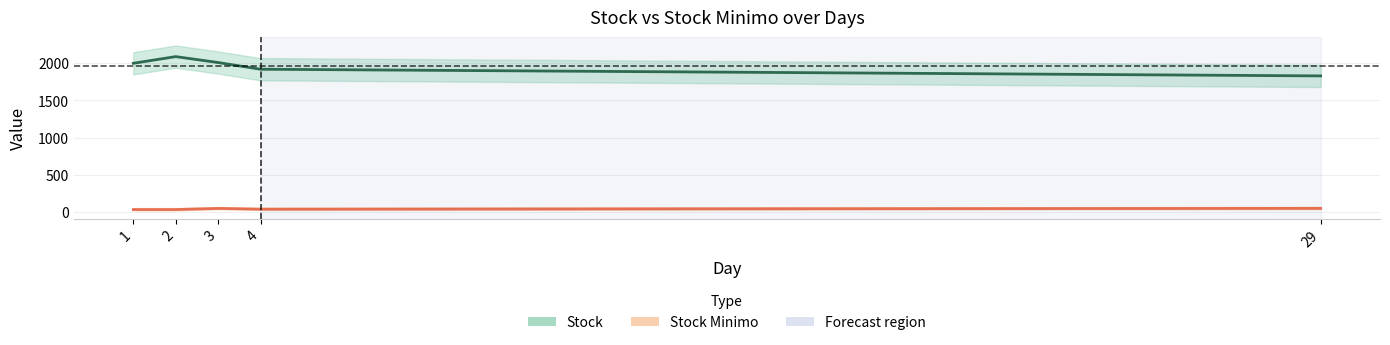

Which series has the widest spread of values?

Stock